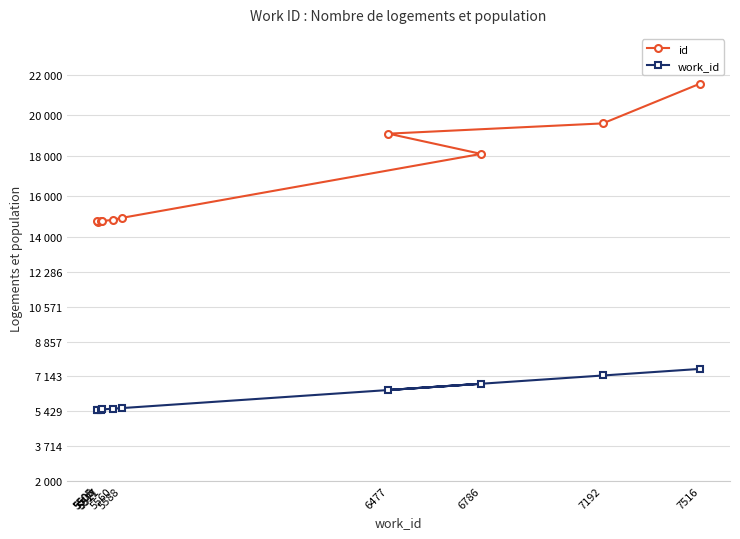

Rank the series by their average value, from highest to lowest.

id, work_id